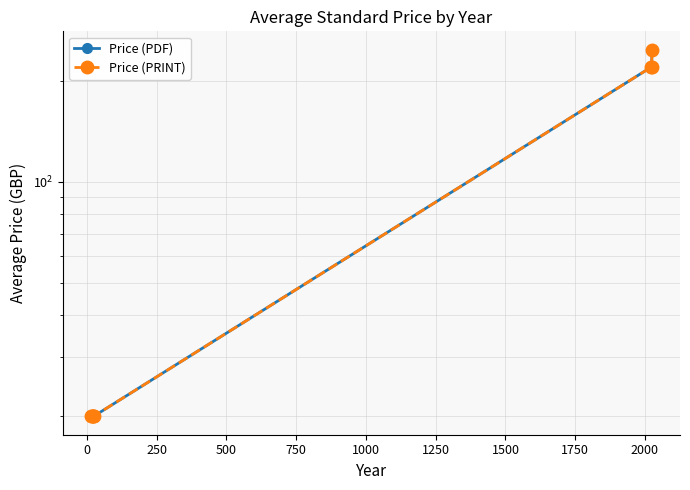

True or false: Price (PDF) and Price (PRINT) intersect in this chart.

False